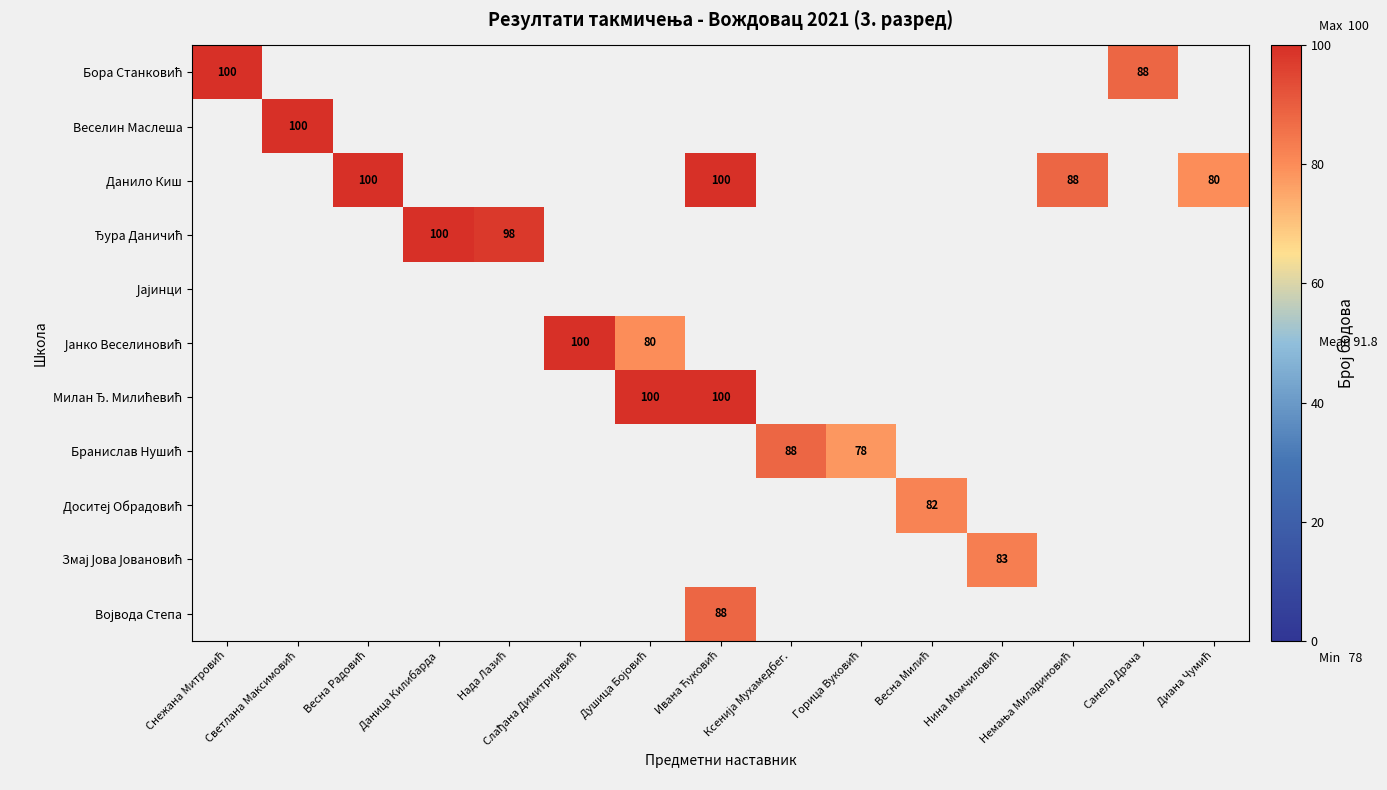

At Ивана Ћуковић, list the series in order from largest to smallest.

Бора Станковић, Веселин Маслеша, Данило Киш, Ђура Даничић, Јајинци, Јанко Веселиновић, Милан Ђ. Милићевић, Бранислав Нушић, Доситеј Обрадовић, Змај Јова Јовановић, Војвода Степа